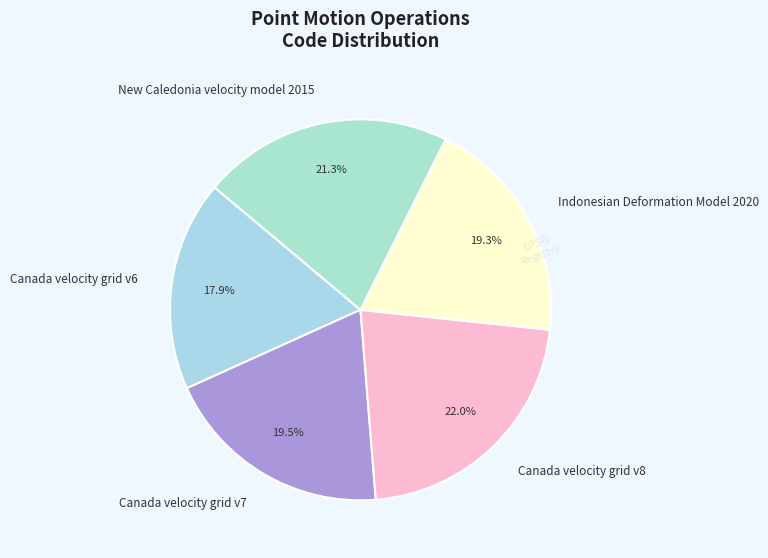

Is there a majority slice in this chart?

No